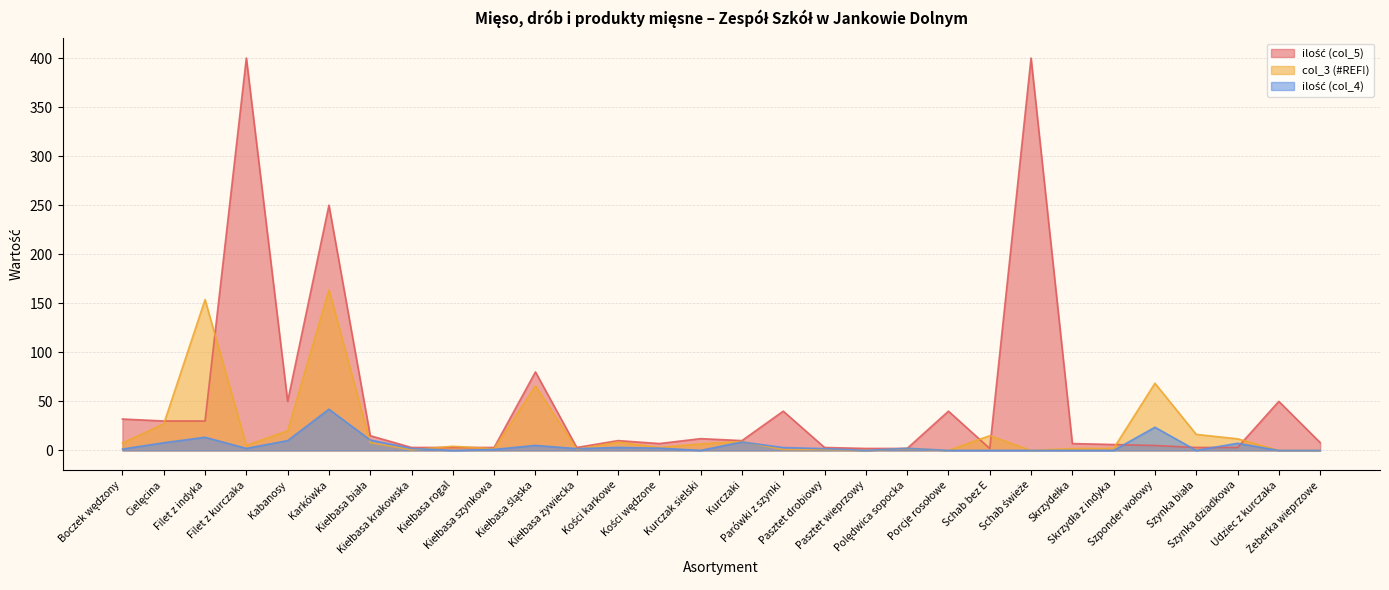

What is the total value across all series at Boczek wędzony?

40.9